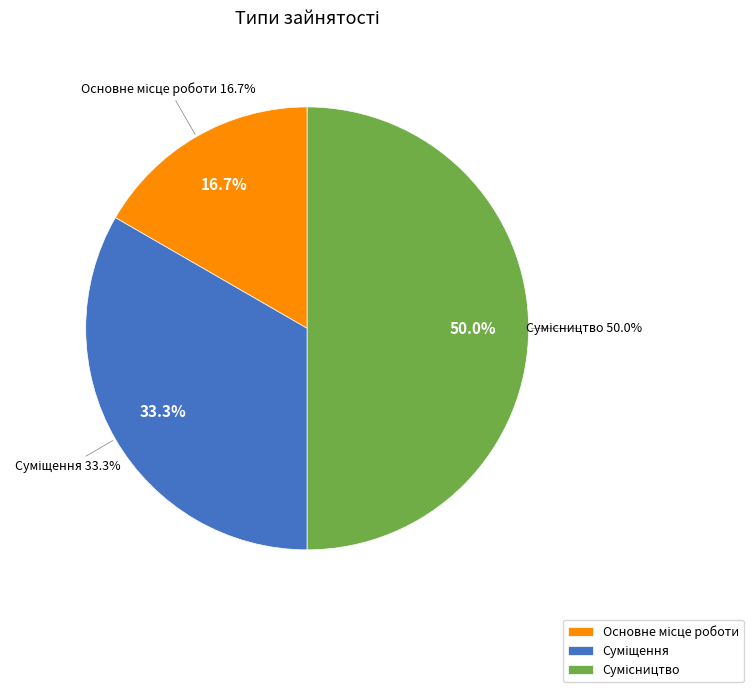

To the nearest percent, what is the average slice percentage?

33%